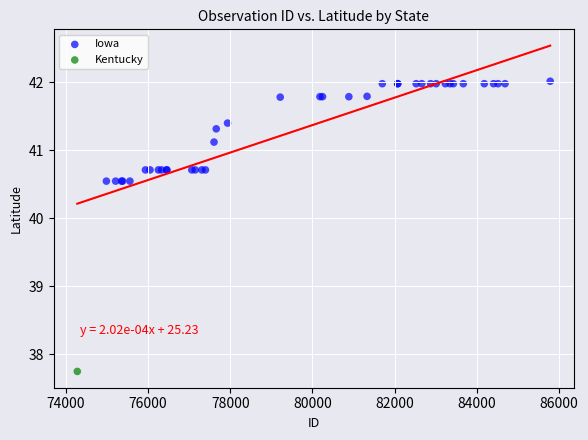

What are all the series names shown in the legend?

Iowa, Kentucky